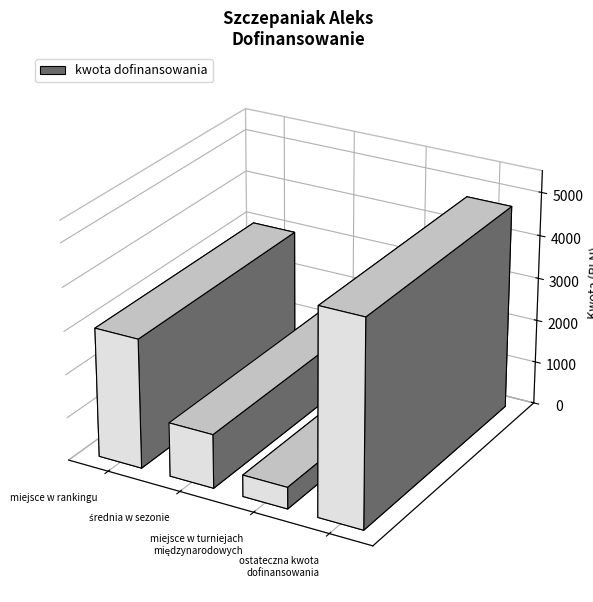

Where does the data first go above 3000?

ostateczna kwota
dofinansowania